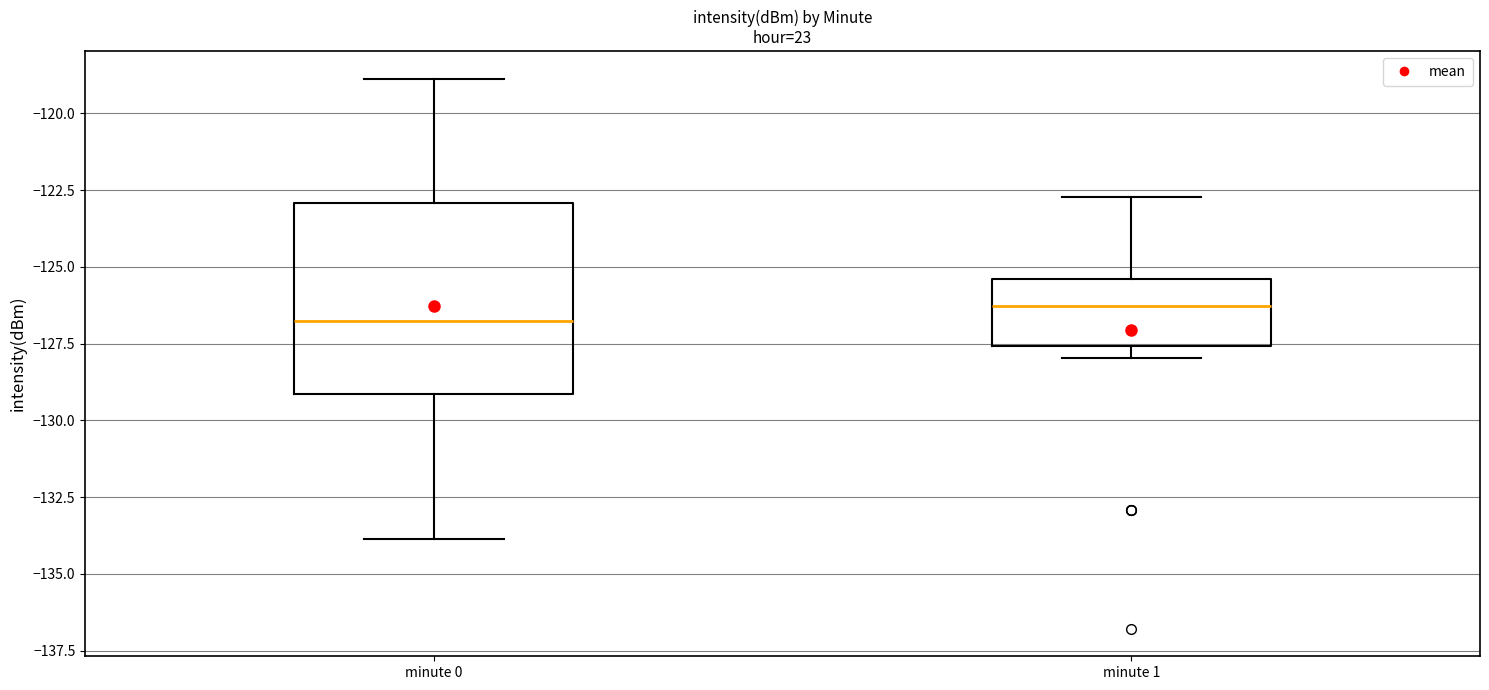

Reading left to right, transcribe this box plot: for each box, give where its median line is, the range the box spans, and where its two whiskers end, as read against the y-axis. The values are not printed on the chart, so give them approximately, as read against the axis.

minute 0: median -127.0, box -129.0 to -123.0, whiskers -134.0 to -119.0
minute 1: median -126.5, box -127.5 to -125.5, whiskers -128.0 to -122.5